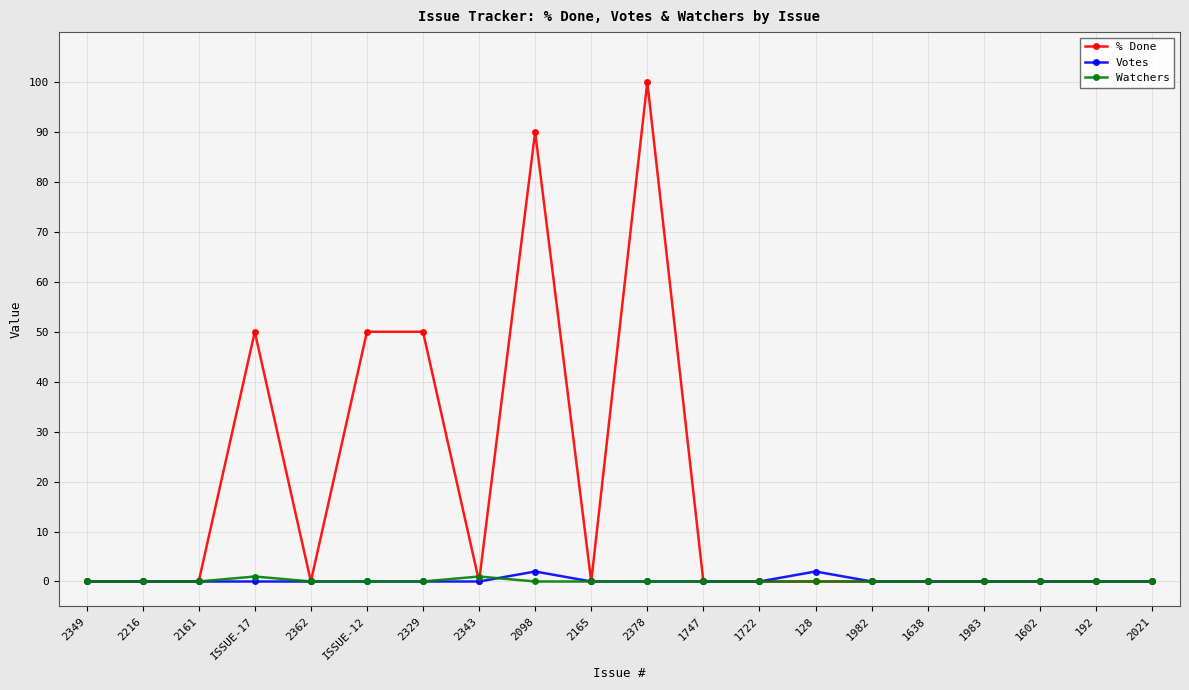

At which category does the chart reach its peak across all series?

2378